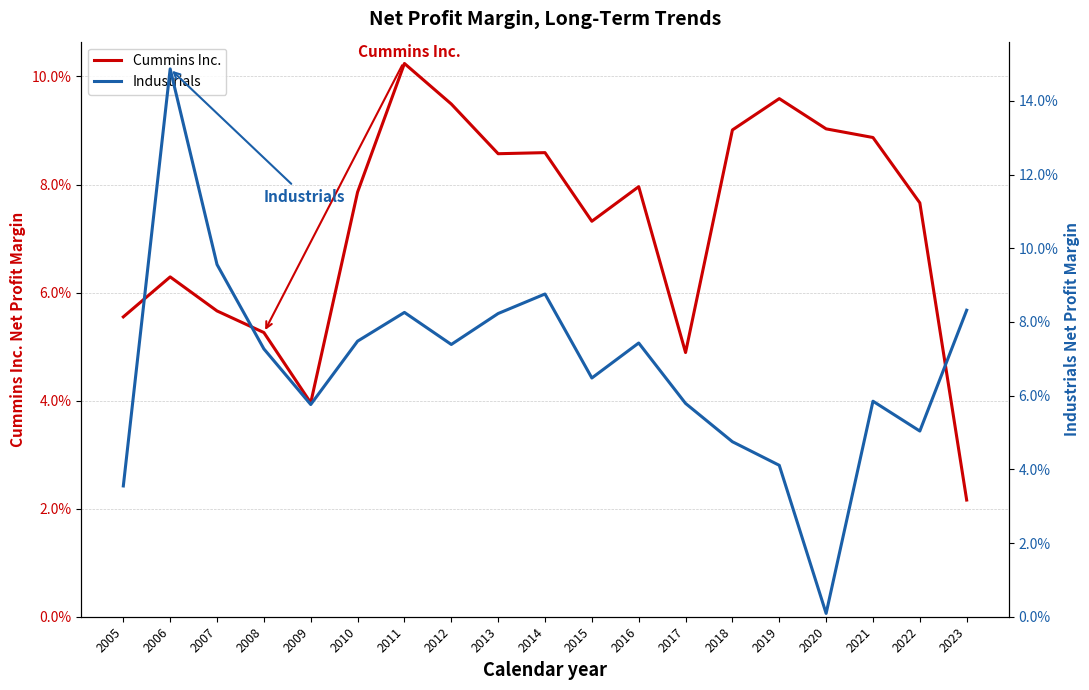

Which series has the largest total across all categories?

Cummins Inc.